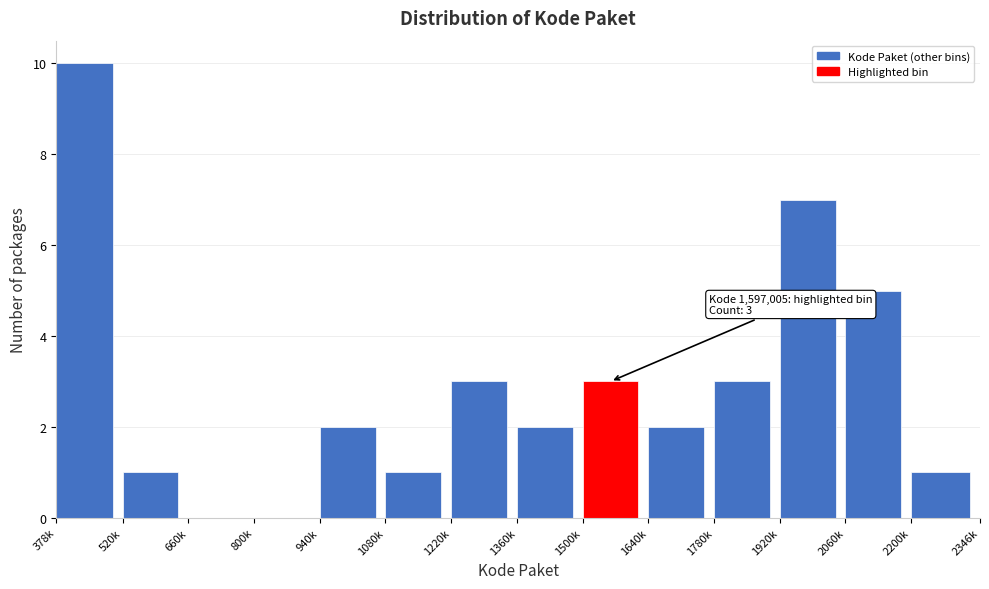

Reading left to right, transcribe all the data shown in this chart.

378k=10	520k=1	660k=0	800k=0	940k=2	1080k=1	1220k=3	1360k=2	1500k=3	1640k=2	1780k=3	1920k=7	2060k=5	2200k=1